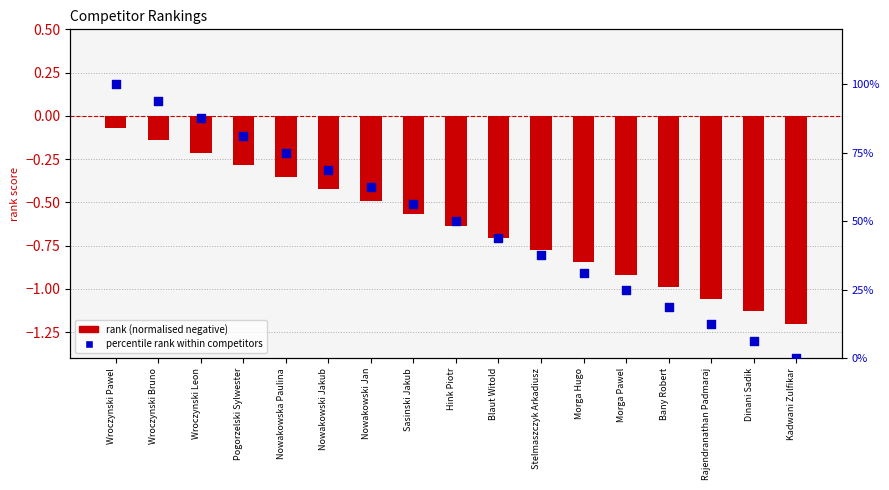

What is the total value across all series at Pogorzelski Sylwester?

81.0